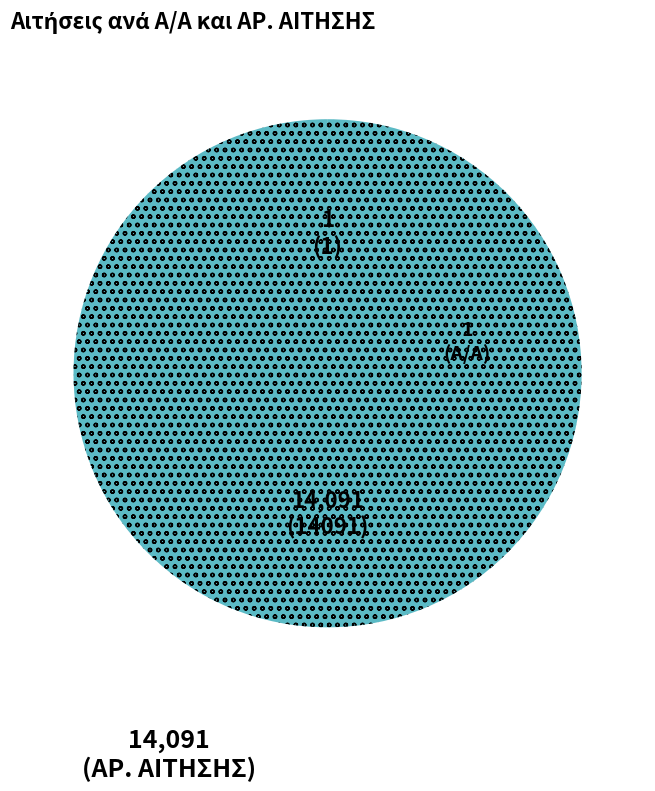

Is there a majority slice in this chart?

Yes